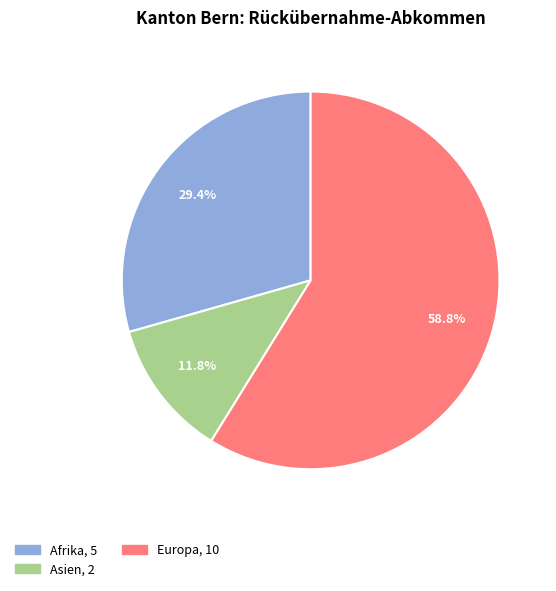

Does any single category account for the majority?

Yes